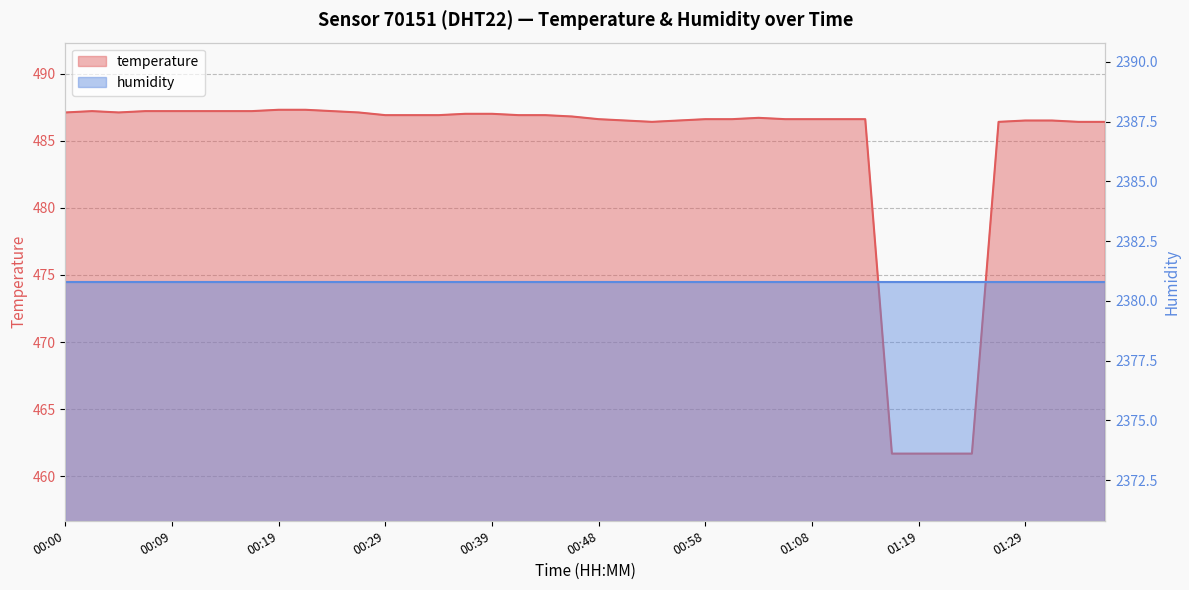

What is the average value?

484.3